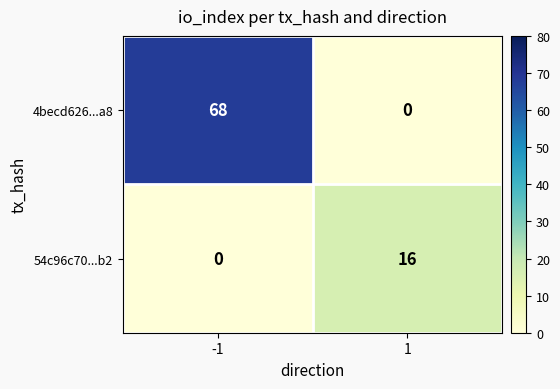

How many data points does each series have?

2